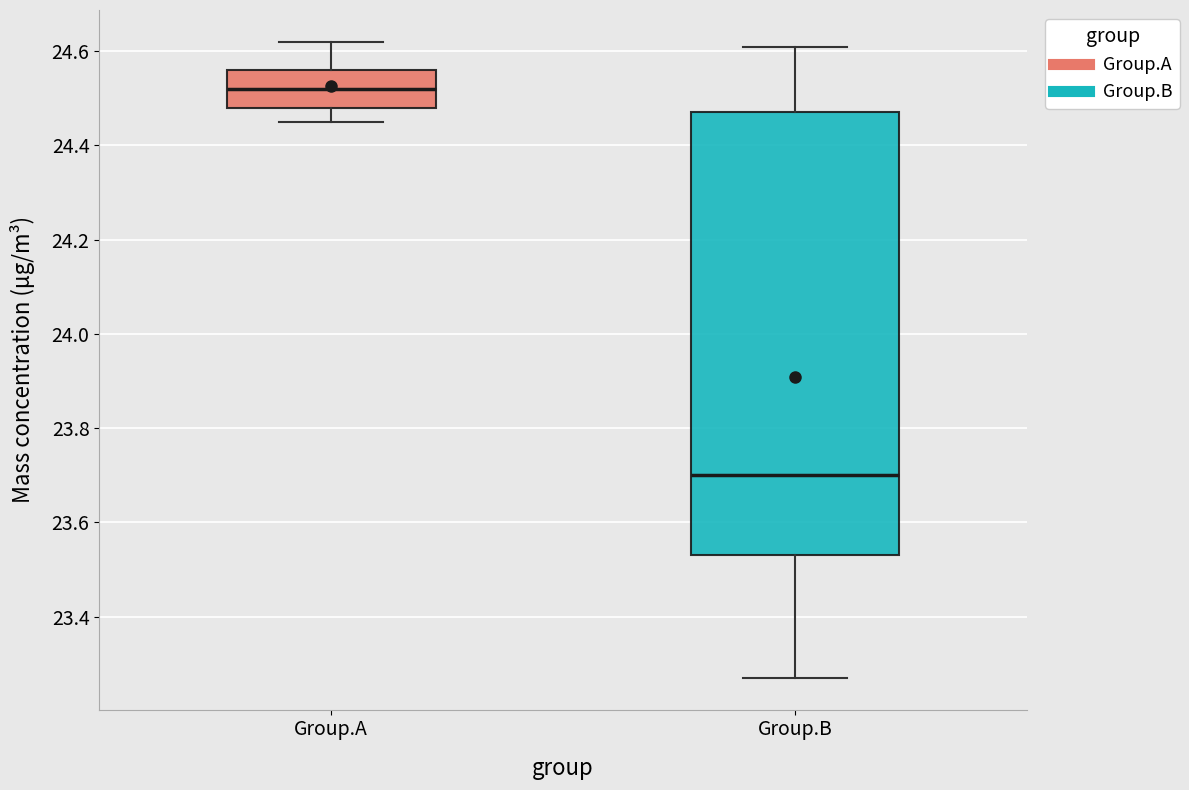

Comparing the boxes themselves (not the whiskers), which one is the tallest?

Group.B